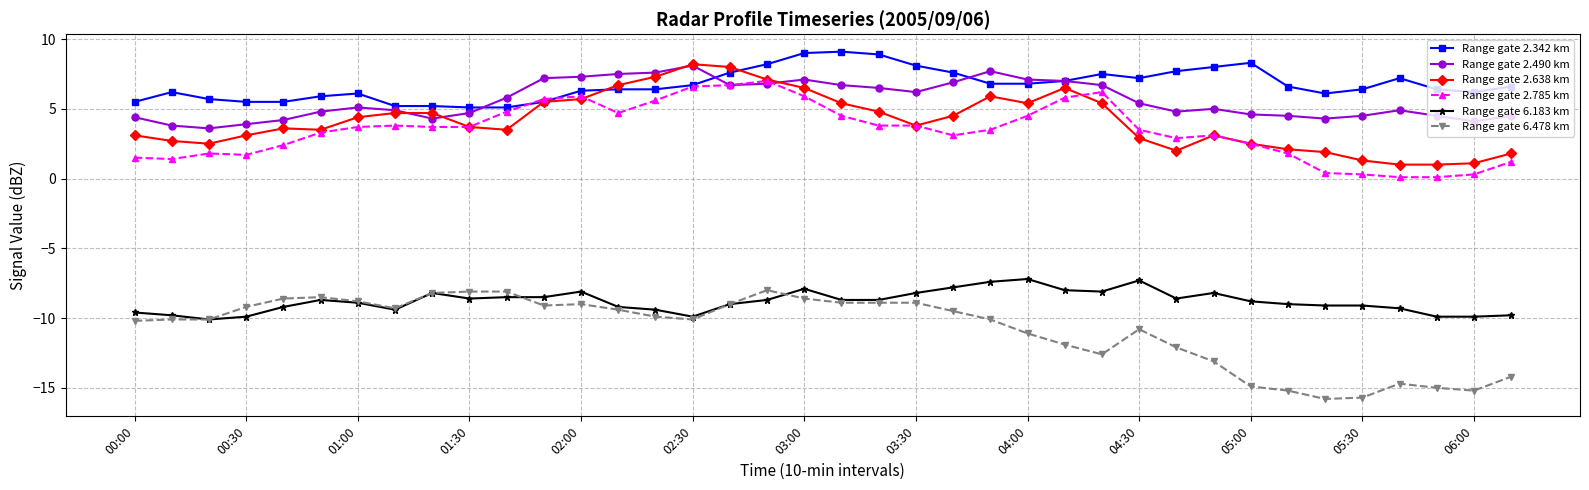

True or false: Range gate 2.342 km and Range gate 6.478 km intersect in this chart.

False